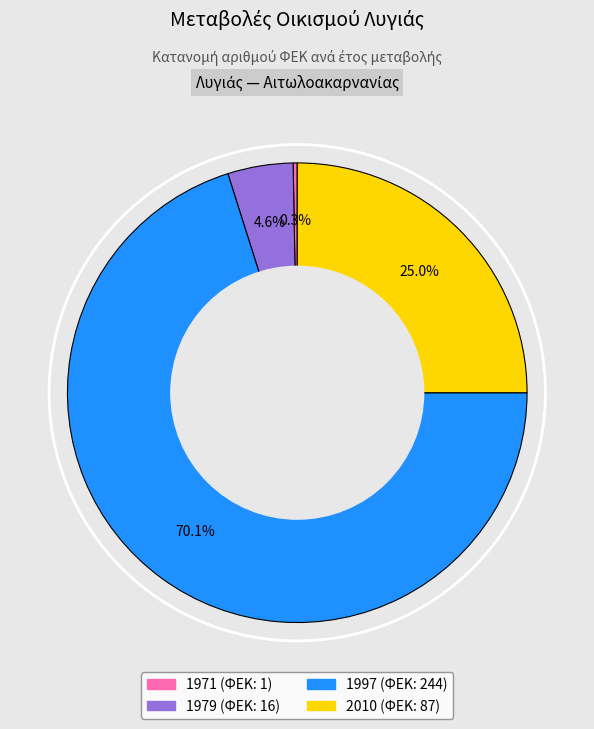

Which category has the smallest portion of the pie?

1971